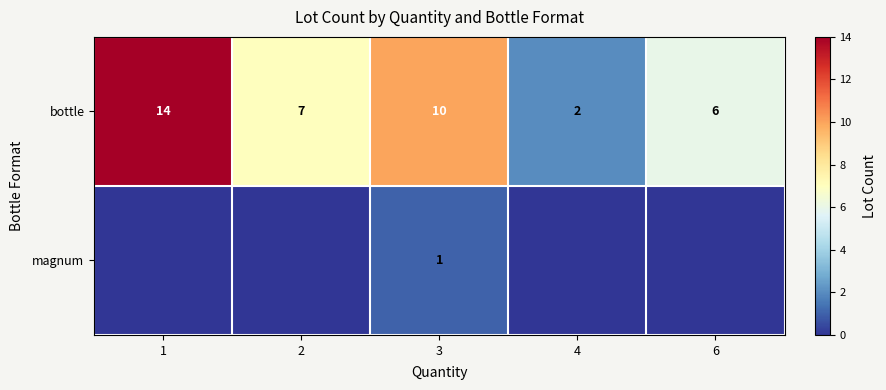

What is the total value across all series at 1?

14